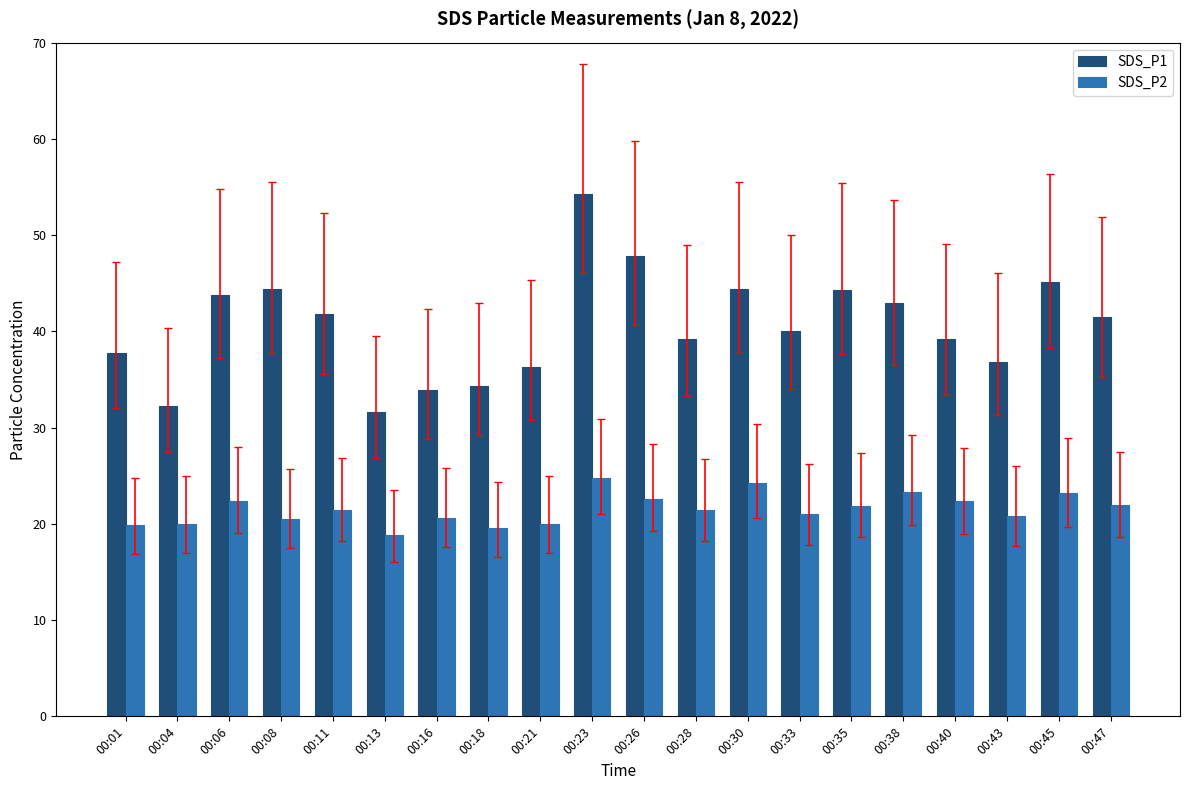

What is the difference between the maximum and minimum values in the SDS_P1 series?

22.6